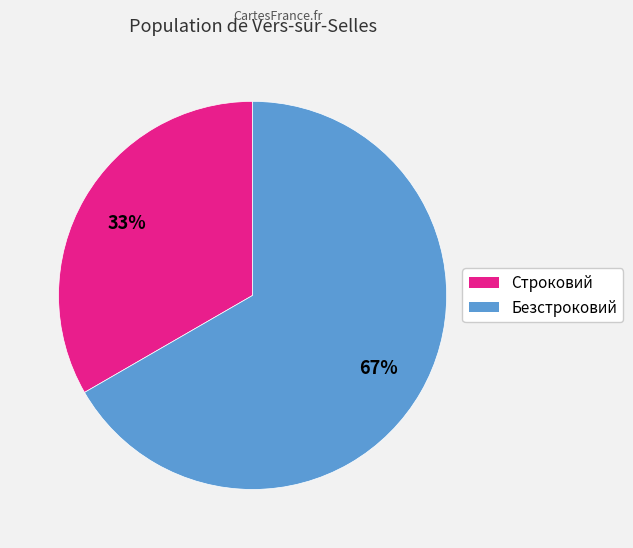

To the nearest percent, what is the average slice percentage?

50%